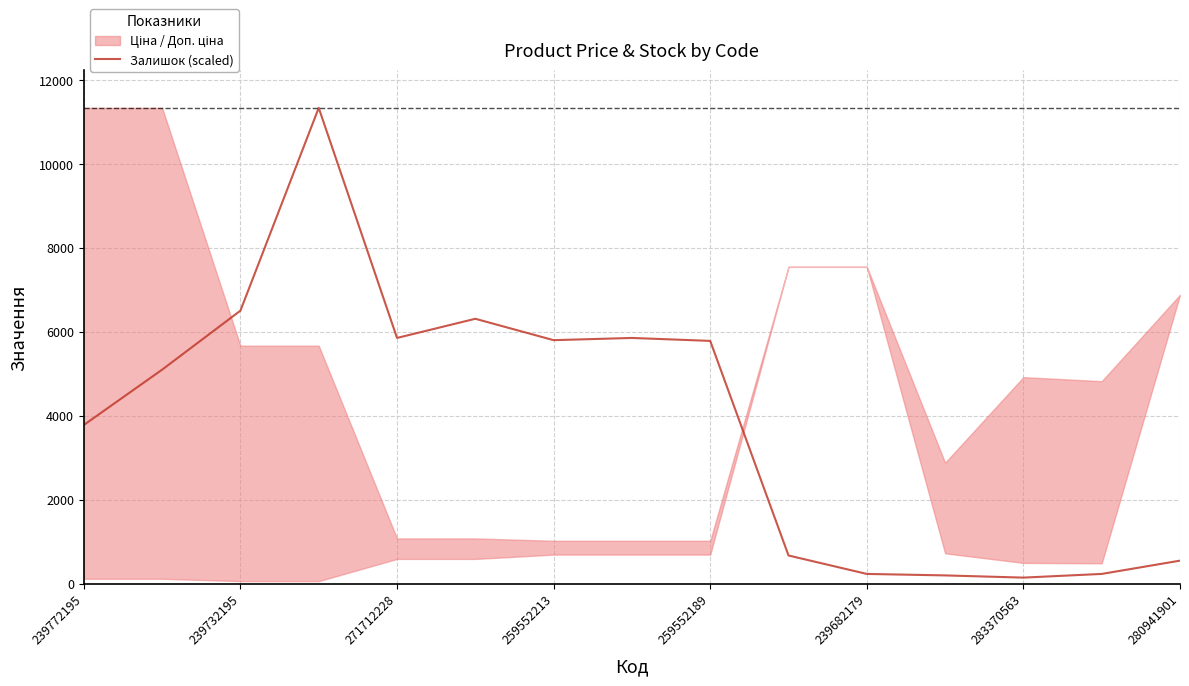

Does the chart have visible grid lines?

Yes